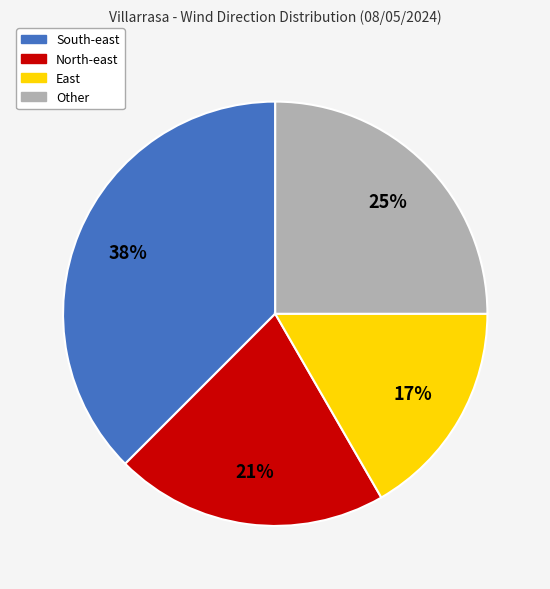

Rank the categories by value from lowest to highest.

East, North-east, Other, South-east